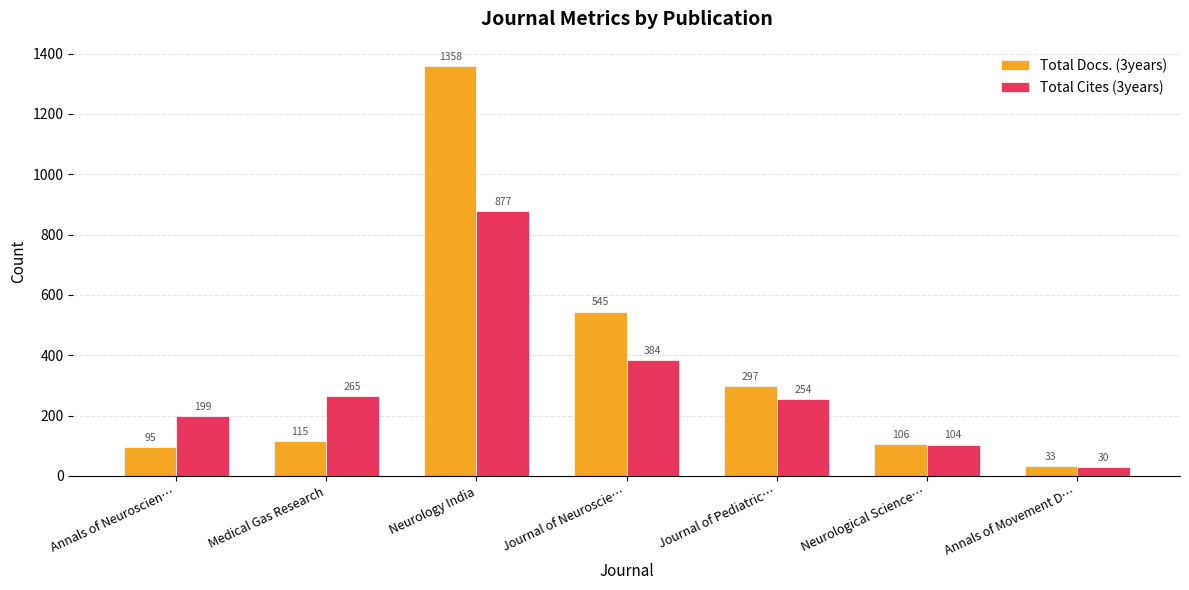

At how many categories does at least one series exceed 1307?

1